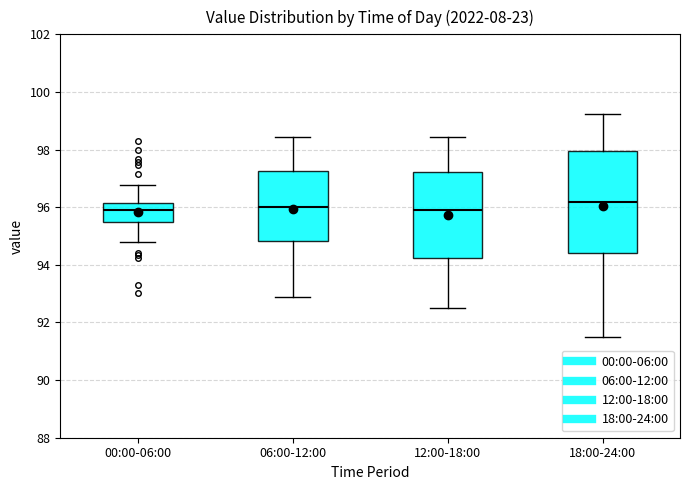

Comparing the boxes themselves (not the whiskers), which one is the tallest?

18:00-24:00